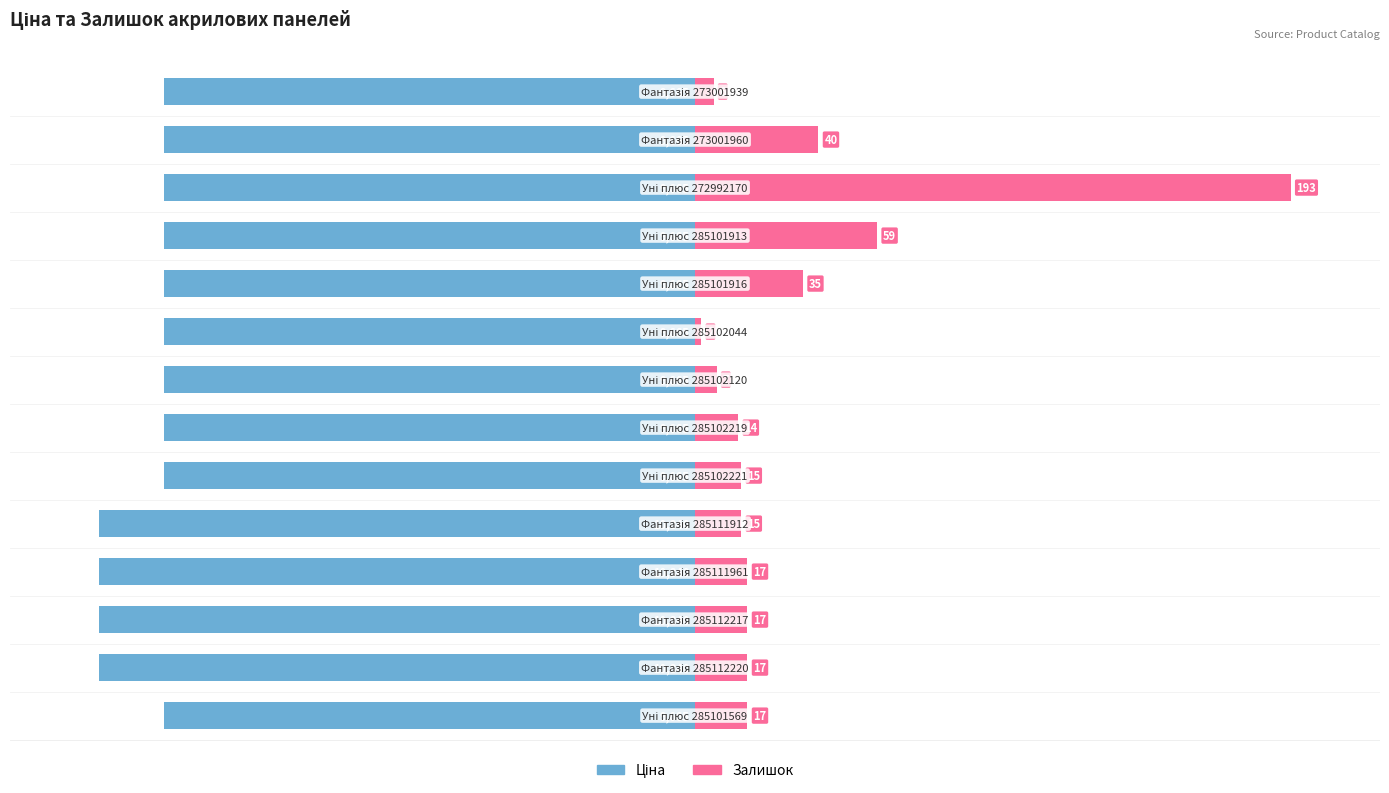

What is the difference between the maximum and minimum values in the Ціна series?

10.8